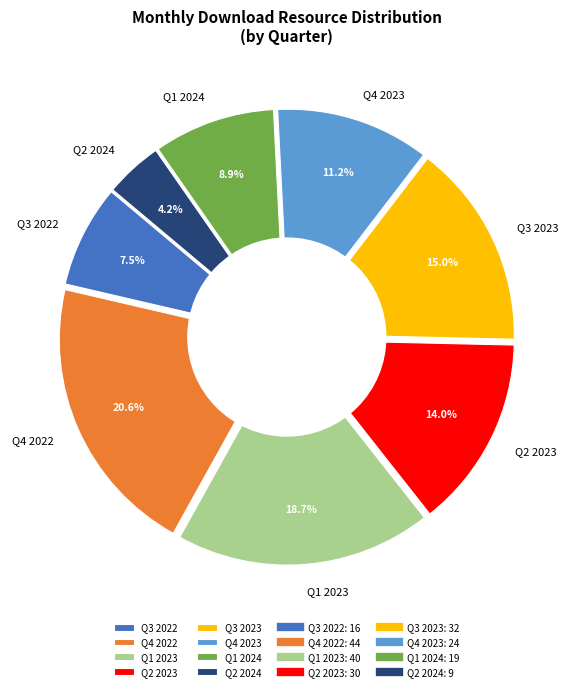

Is there a majority slice in this chart?

No